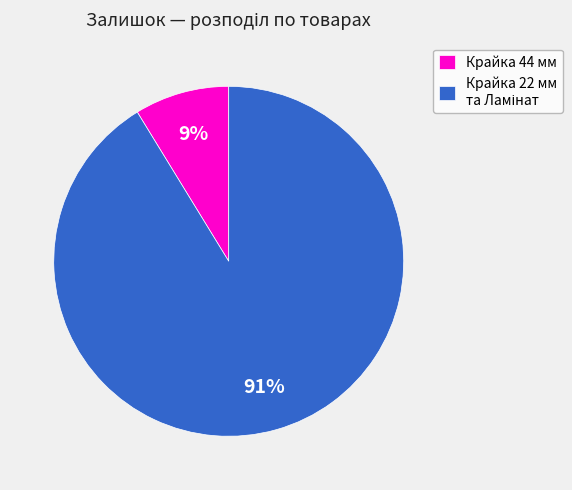

What is the smallest slice in the pie chart?

Крайка 44 мм